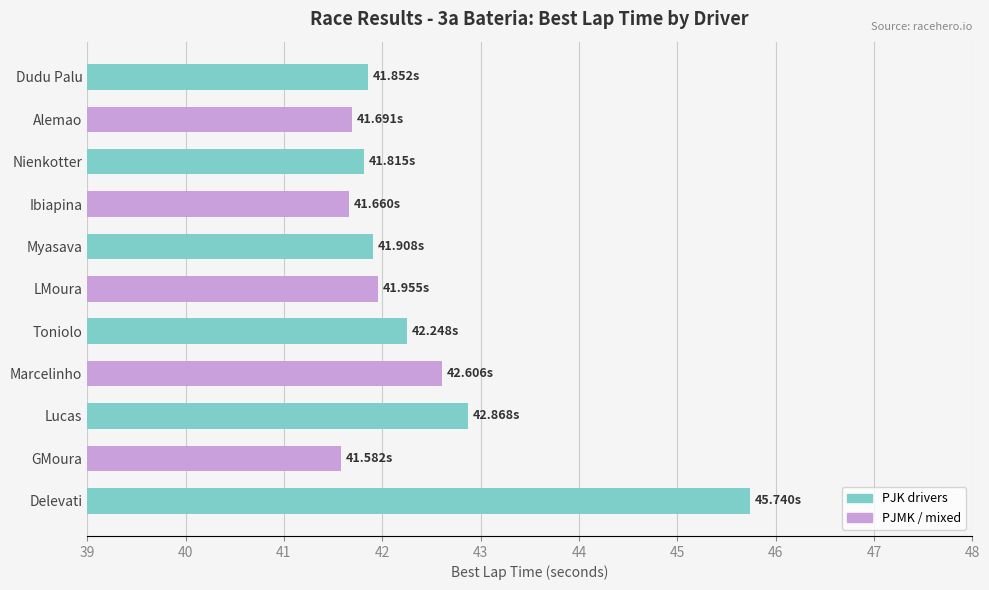

At which label is the value closest to 43?

Lucas